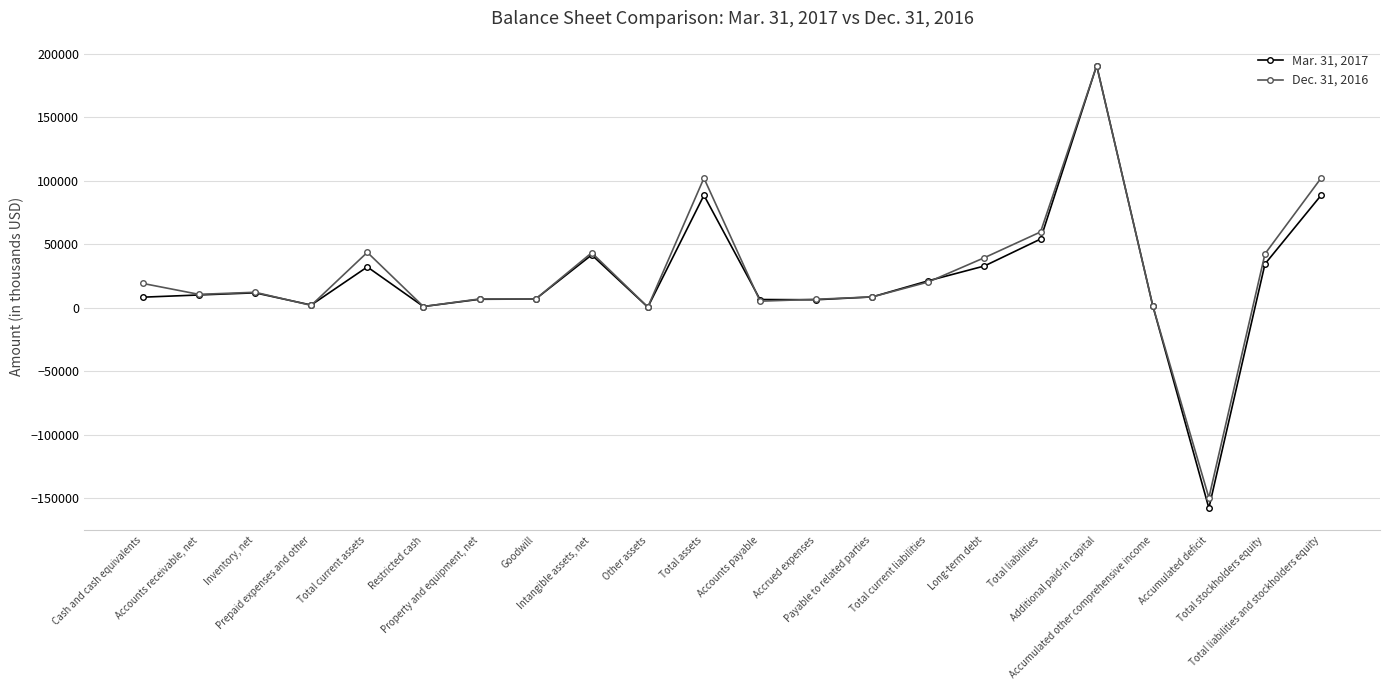

What are all the series names shown in the legend?

Mar. 31, 2017, Dec. 31, 2016